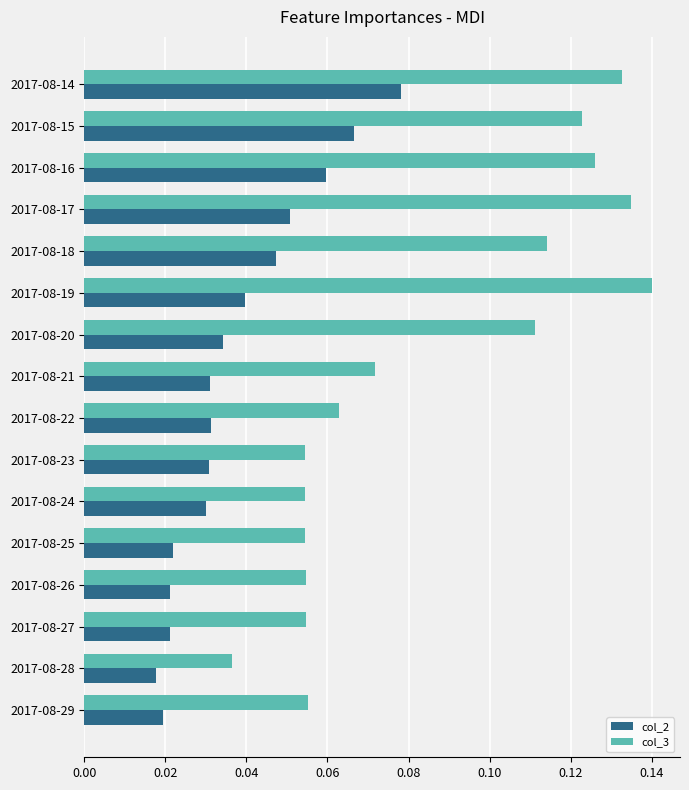

How many series are shown in this chart?

2